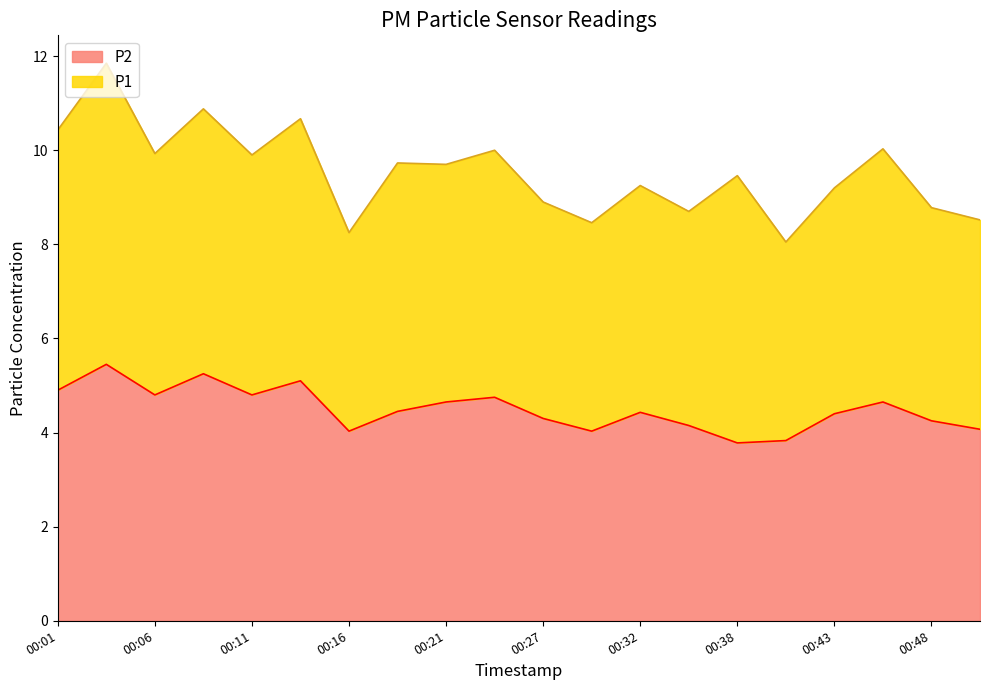

Which has a higher value, 00:16 or 00:43?

00:43